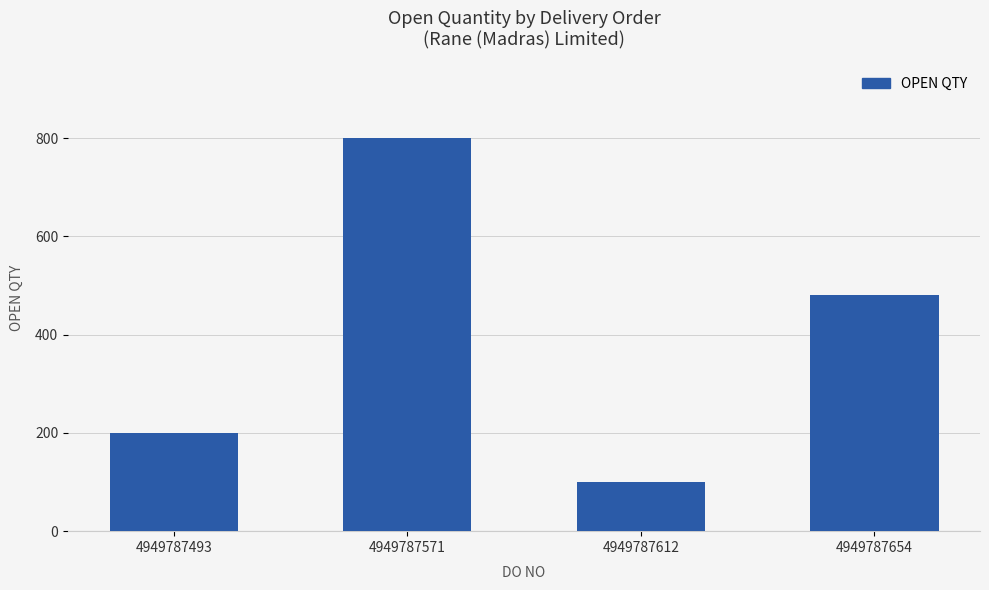

What is the smallest value displayed?

100